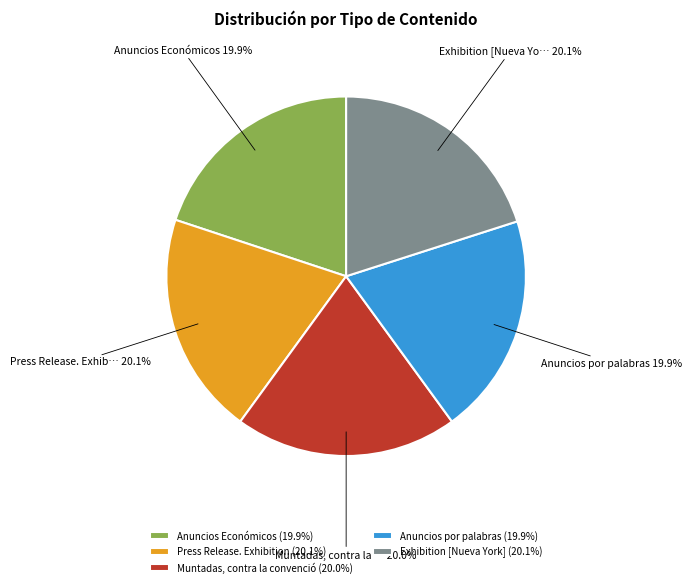

What is the ratio of the value at Muntadas, contra la convenció (20.0%) to the value at Exhibition [Nueva York] (20.1%)?

1.0